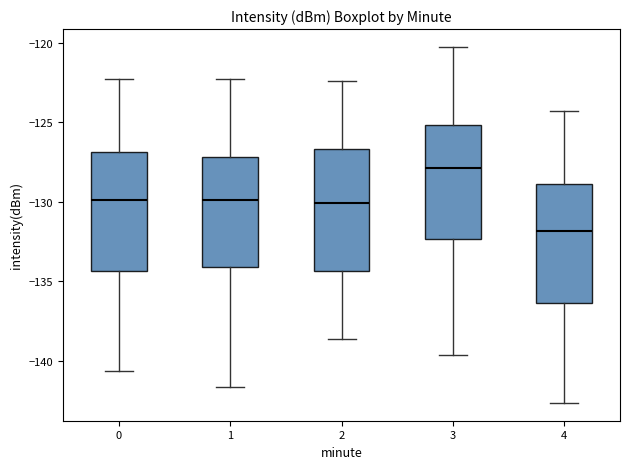

Where is the upper edge of the box at x = 3 on the y-axis? The values are not printed on the chart, so give them approximately, as read against the axis.

-125.0